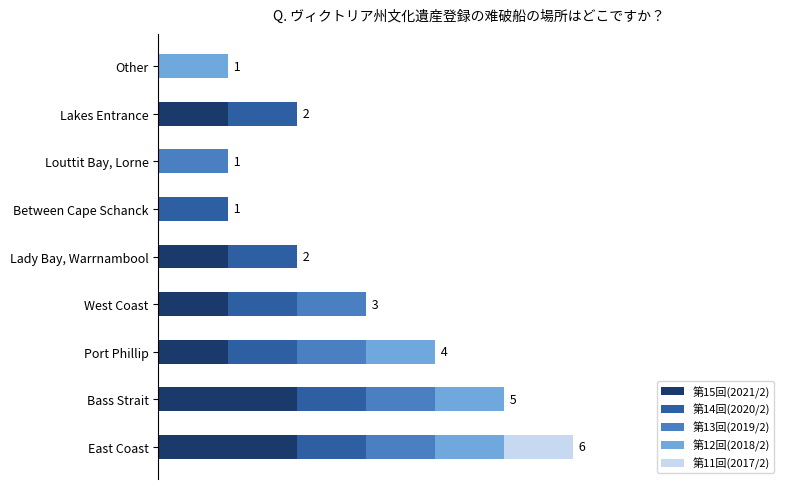

Which series has the largest range (max minus min)?

第15回(2021/2)